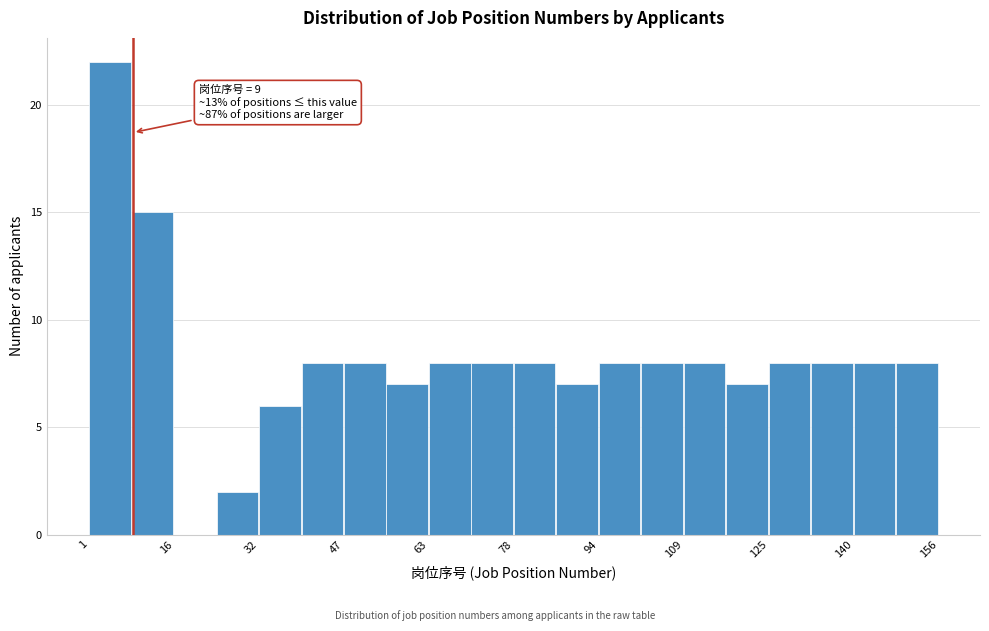

Around what value on the x-axis is the tallest bar? Give the approximate position of its centre, as read against the axis.

4